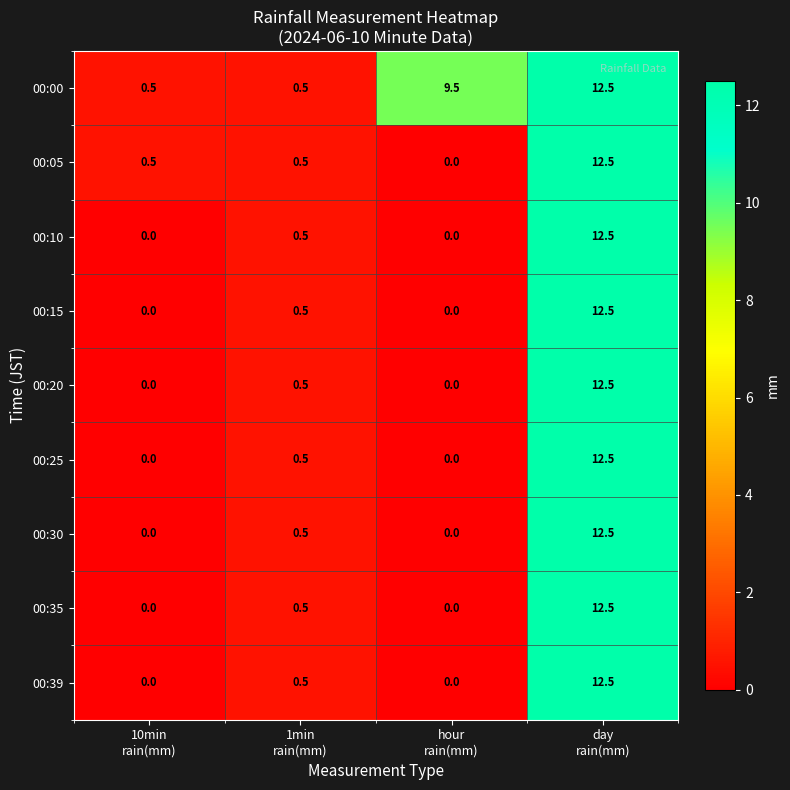

What is the difference between the maximum and minimum values in the 00:25 series?

12.5